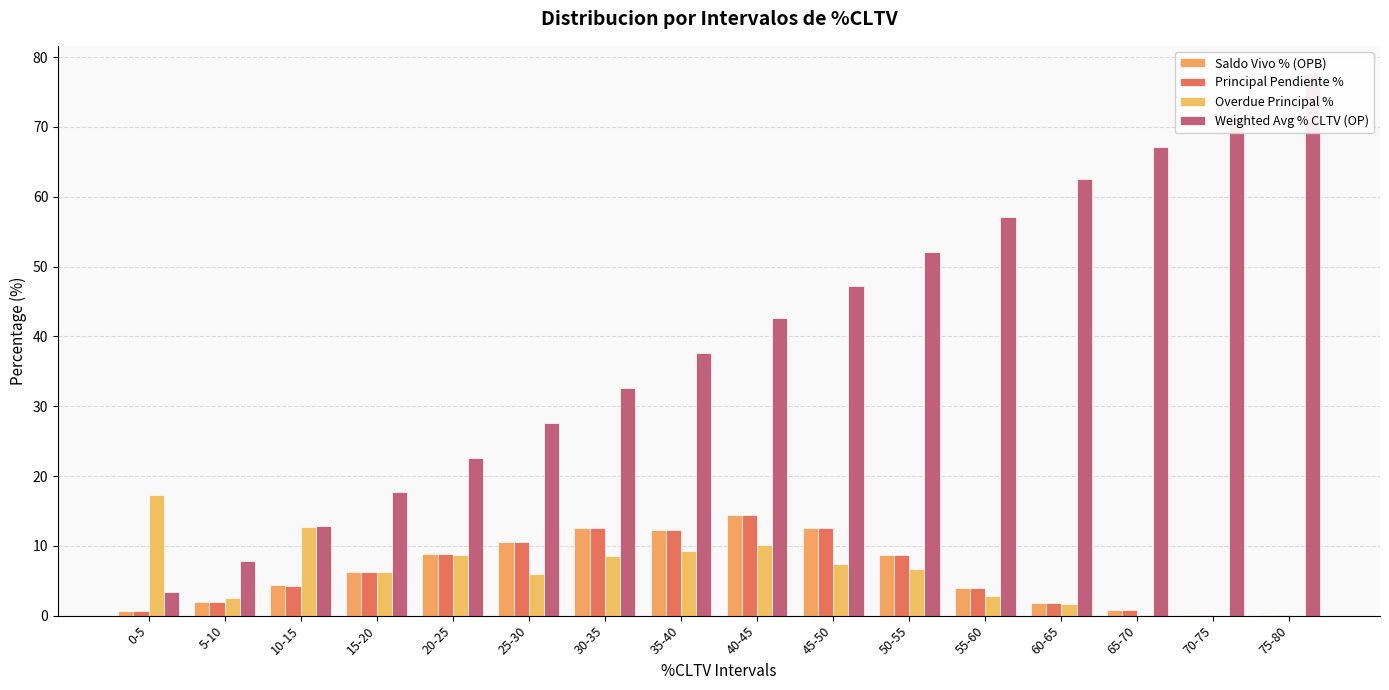

What is the label of the 8th bar from the left?

35-40